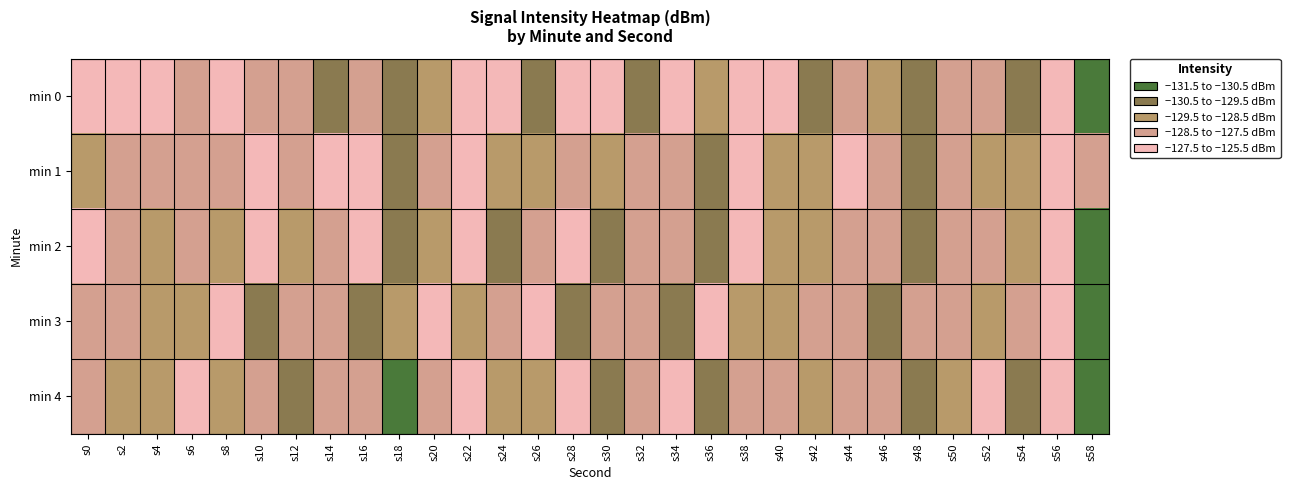

Reading left to right, extract all data points from this chart.

min 0: s0=-127.0	s2=-127.0	s4=-127.5	s6=-128.3	s8=-126.1	s10=-128.5	s12=-127.6	s14=-130.5	s16=-128.0	s18=-129.7	s20=-129.1	s22=-126.8	s24=-126.4	s26=-129.7	s28=-125.7	s30=-127.1	s32=-130.2	s34=-127.5	s36=-129.4	s38=-126.4	s40=-127.5	s42=-129.7	s44=-128.0	s46=-129.0	s48=-130.2	s50=-128.1	s52=-127.7	s54=-129.6	s56=-126.4	s58=-131.3
min 1: s0=-128.9	s2=-128.2	s4=-128.1	s6=-128.0	s8=-128.4	s10=-127.5	s12=-128.3	s14=-126.3	s16=-127.5	s18=-130.2	s20=-128.5	s22=-127.3	s24=-129.1	s26=-128.6	s28=-127.8	s30=-129.2	s32=-128.4	s34=-127.6	s36=-130.0	s38=-127.2	s40=-128.8	s42=-129.4	s44=-127.0	s46=-128.2	s48=-130.5	s50=-127.9	s52=-128.7	s54=-129.3	s56=-127.5	s58=-128.1
min 2: s0=-127.5	s2=-128.3	s4=-129.1	s6=-127.7	s8=-128.9	s10=-127.1	s12=-129.5	s14=-128.1	s16=-127.3	s18=-130.1	s20=-128.7	s22=-127.2	s24=-129.8	s26=-128.4	s28=-127.0	s30=-129.6	s32=-128.2	s34=-127.8	s36=-130.4	s38=-127.4	s40=-128.6	s42=-129.2	s44=-127.8	s46=-128.4	s48=-130.2	s50=-128.0	s52=-127.6	s54=-129.4	s56=-127.2	s58=-131.0
min 3: s0=-128.2	s2=-127.8	s4=-129.4	s6=-128.6	s8=-127.4	s10=-129.8	s12=-128.0	s14=-127.6	s16=-130.2	s18=-128.8	s20=-127.2	s22=-129.0	s24=-128.4	s26=-127.0	s28=-129.6	s30=-128.2	s32=-127.8	s34=-130.4	s36=-127.4	s38=-128.6	s40=-129.2	s42=-127.8	s44=-128.4	s46=-130.0	s48=-128.0	s50=-127.6	s52=-129.4	s54=-128.2	s56=-127.0	s58=-131.1
min 4: s0=-127.8	s2=-128.6	s4=-129.2	s6=-127.4	s8=-129.0	s10=-127.6	s12=-129.8	s14=-128.2	s16=-127.8	s18=-130.6	s20=-128.4	s22=-127.0	s24=-129.2	s26=-128.8	s28=-127.4	s30=-129.6	s32=-128.2	s34=-127.0	s36=-130.2	s38=-127.8	s40=-128.4	s42=-129.0	s44=-127.6	s46=-128.2	s48=-130.0	s50=-128.6	s52=-127.2	s54=-129.8	s56=-127.4	s58=-131.2